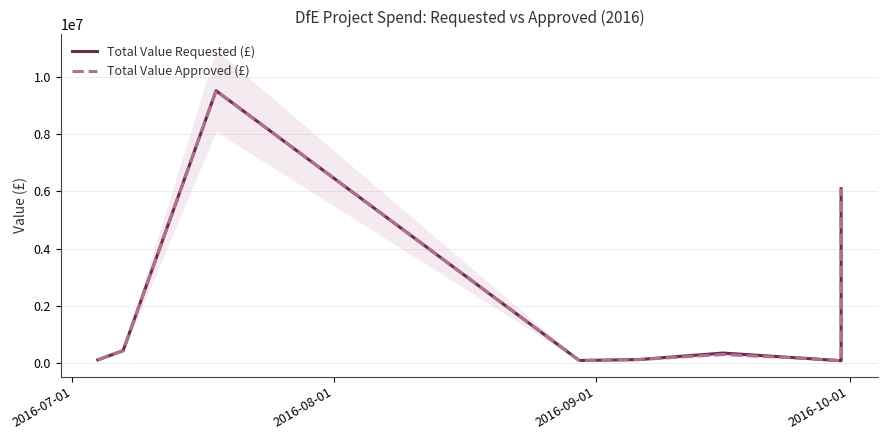

True or false: Total Value Approved (£) has a value of 204661.7 at 5.

False